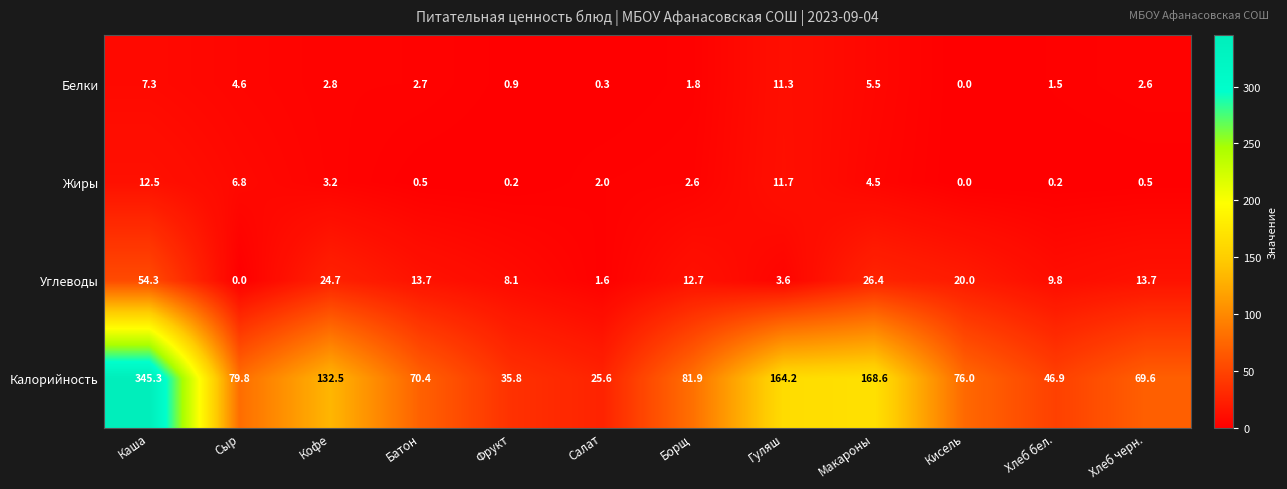

Rank the series by their maximum value, from highest to lowest.

Калорийность, Углеводы, Жиры, Белки